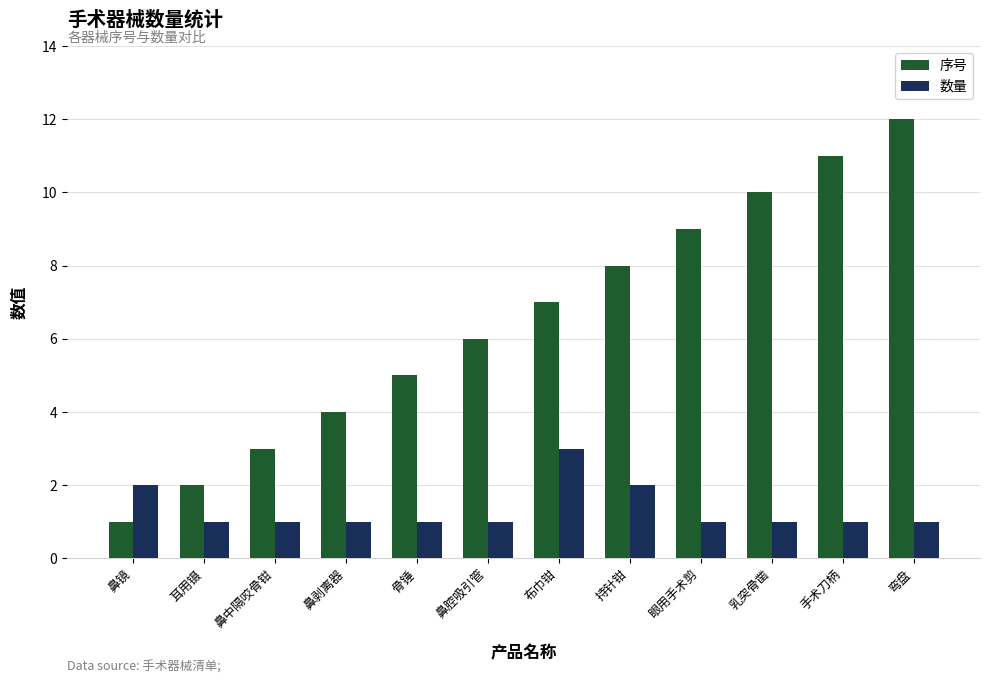

What is the sum of all 数量 values?

16